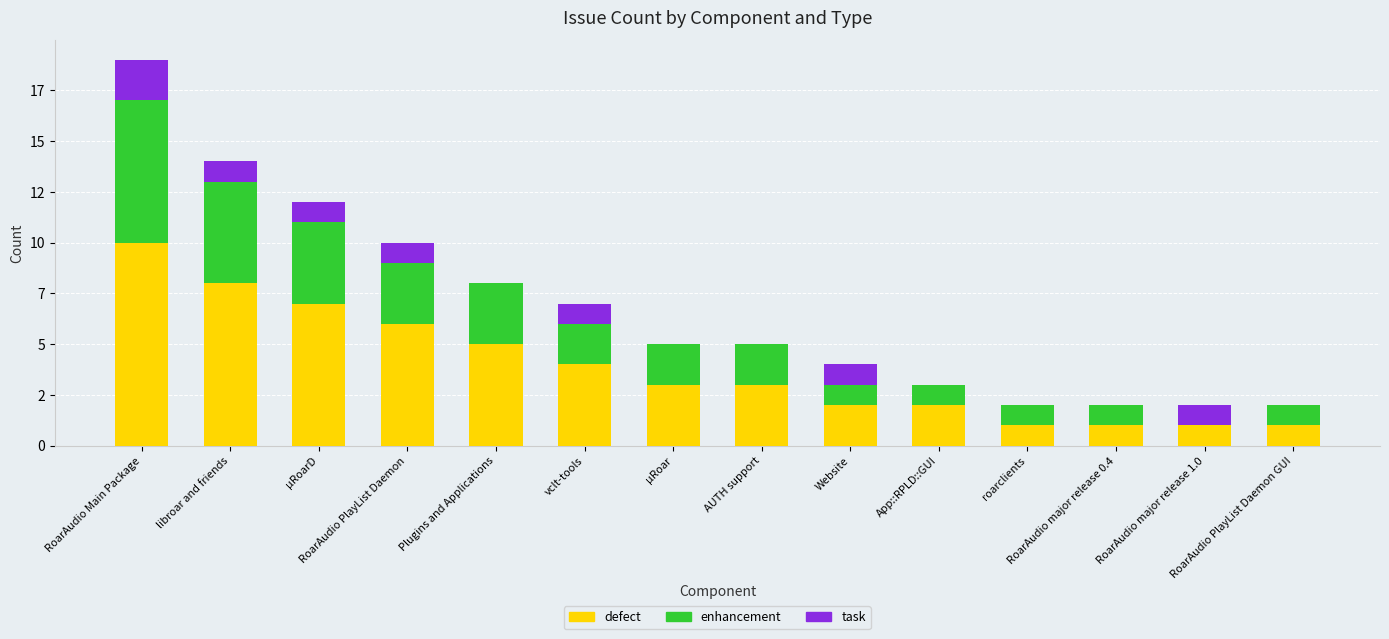

Are the bars horizontal?

No